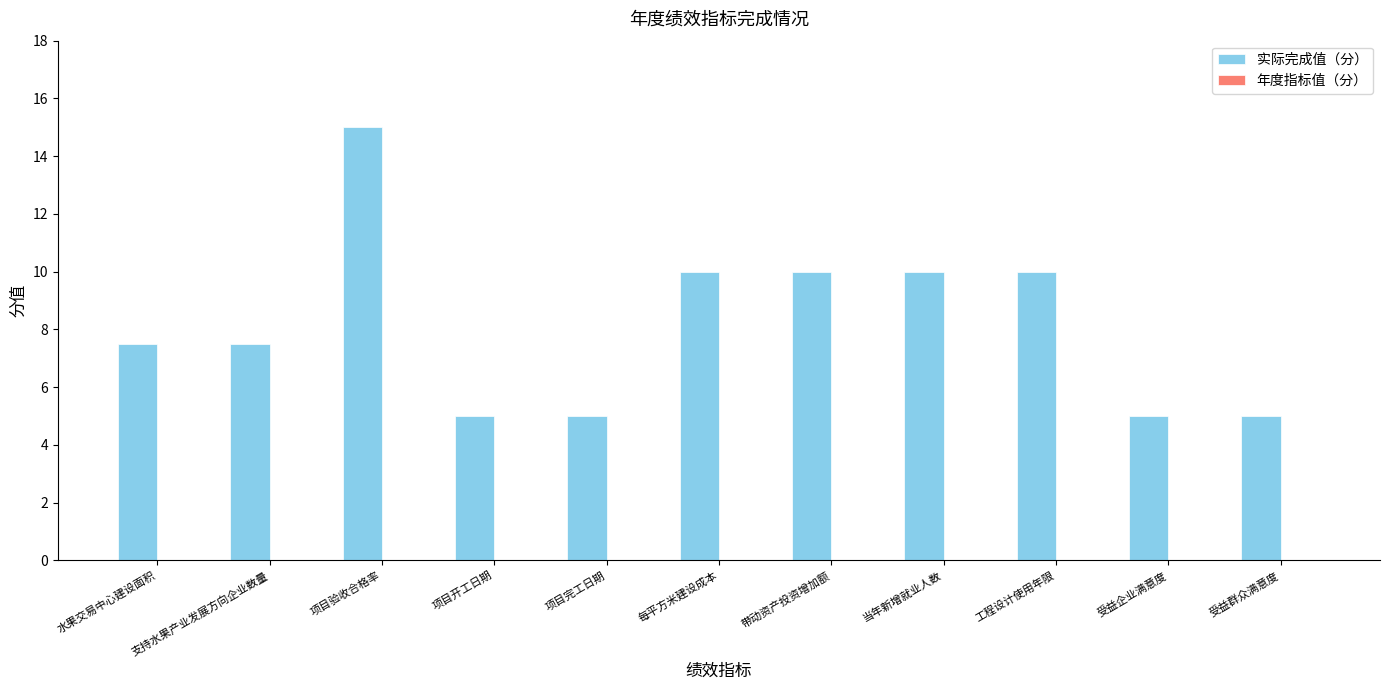

The value at 带动资产投资增加额 is 10.0. True or false?

True